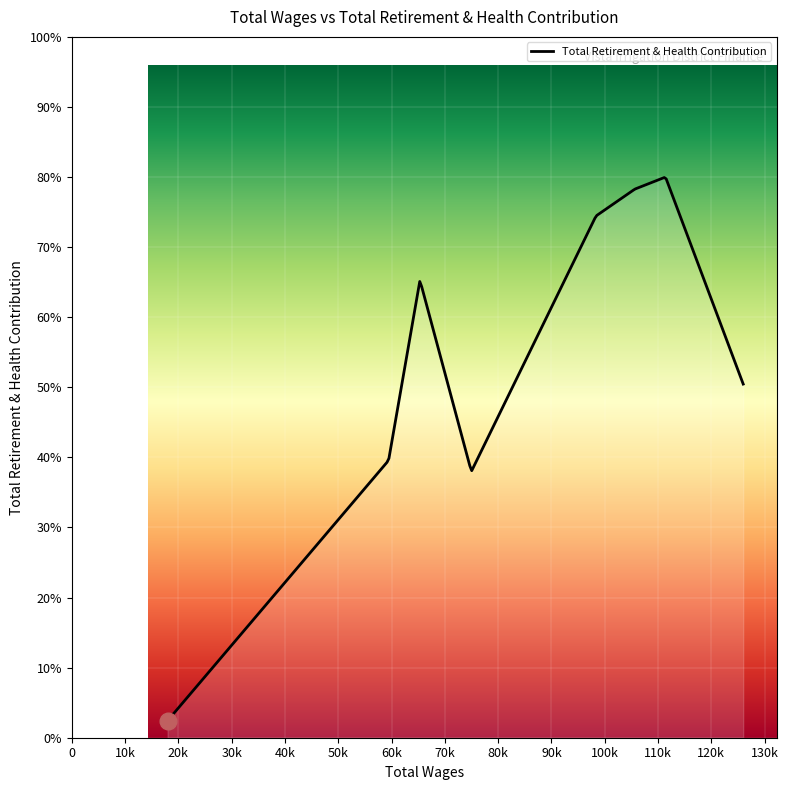

Does the chart display data point markers on the line(s)?

No